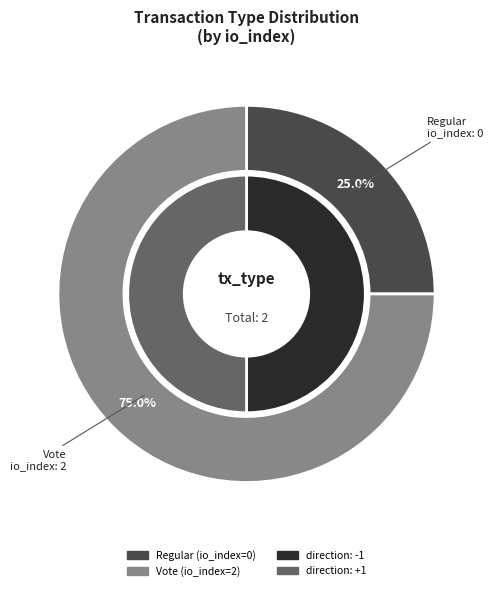

How many segments does this pie chart have?

2